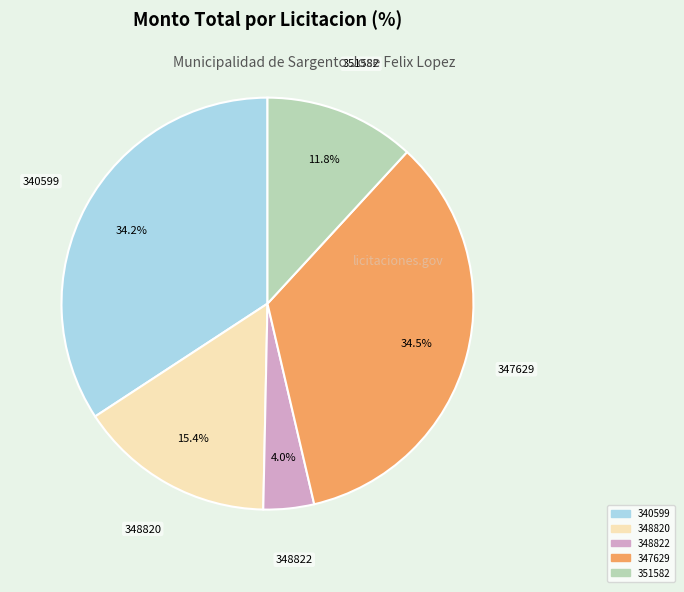

Which category has the smallest portion of the pie?

348822